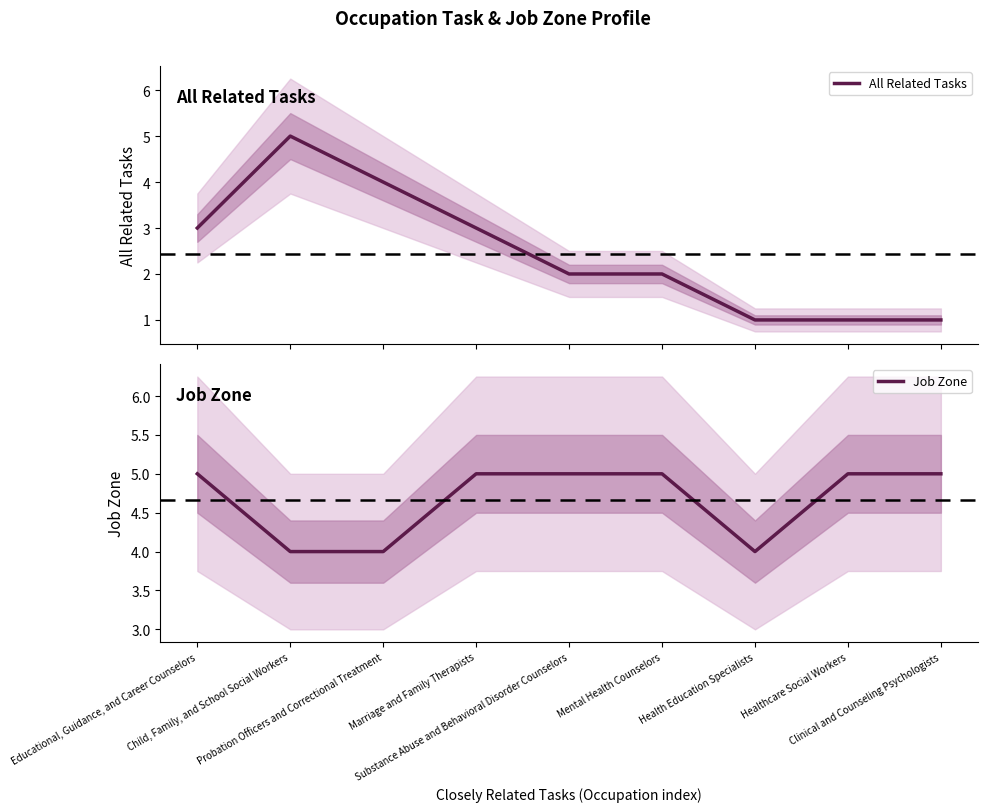

True or false: All Related Tasks and Job Zone intersect in this chart.

True